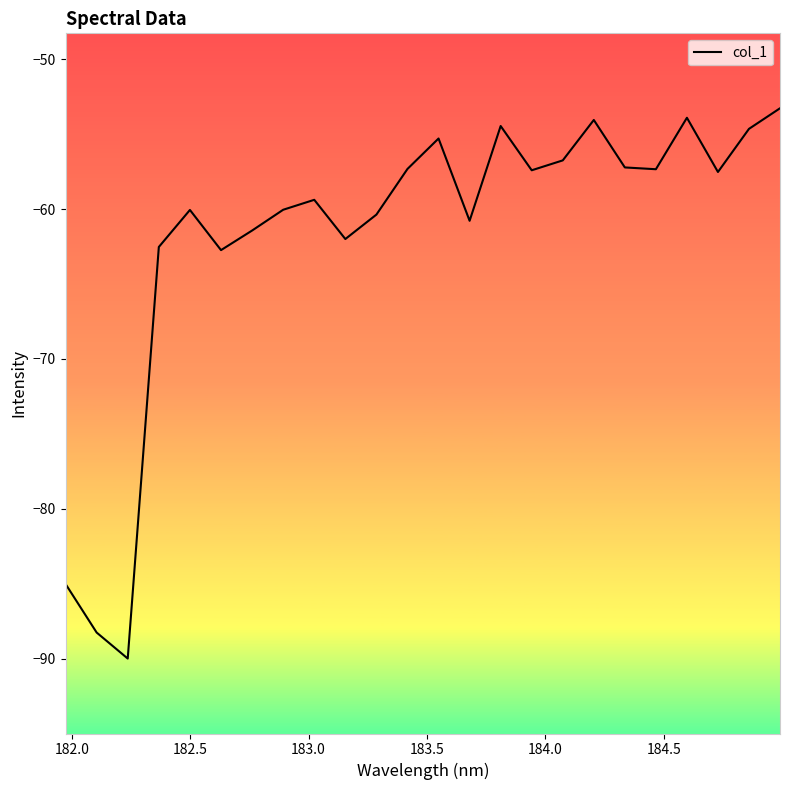

What is the minimum value shown in the chart?

-90.0